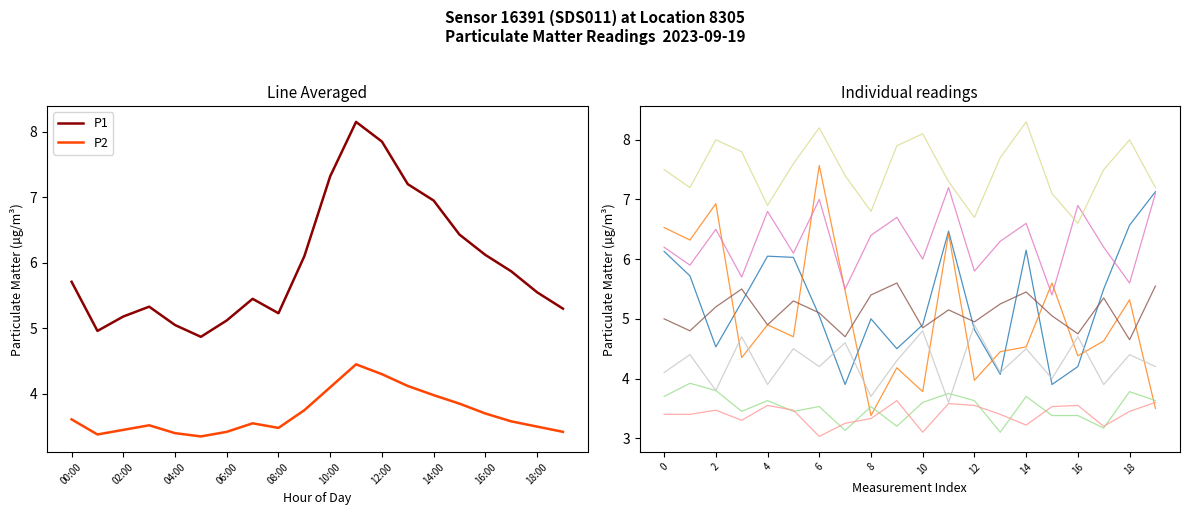

Which label corresponds to the smallest value in the chart?

05:00